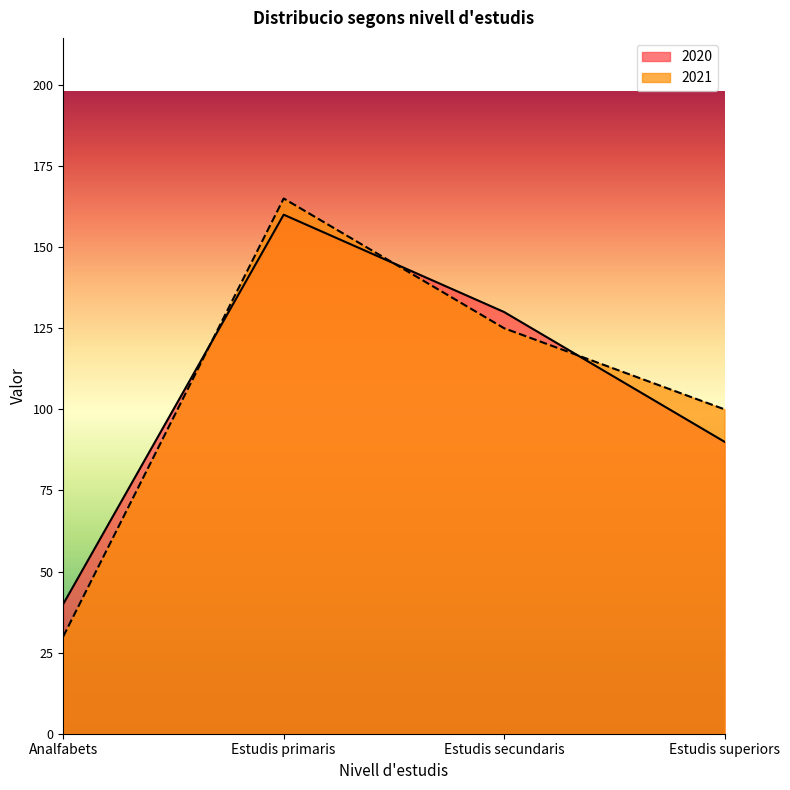

Which series has the largest range (max minus min)?

2021